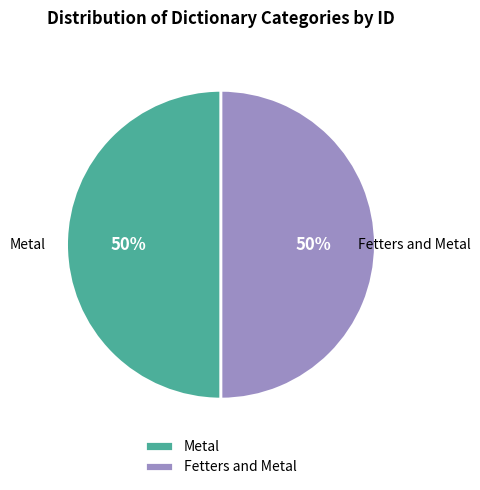

Approximately how many times larger is the value at Fetters and Metal compared to Metal?

1.0